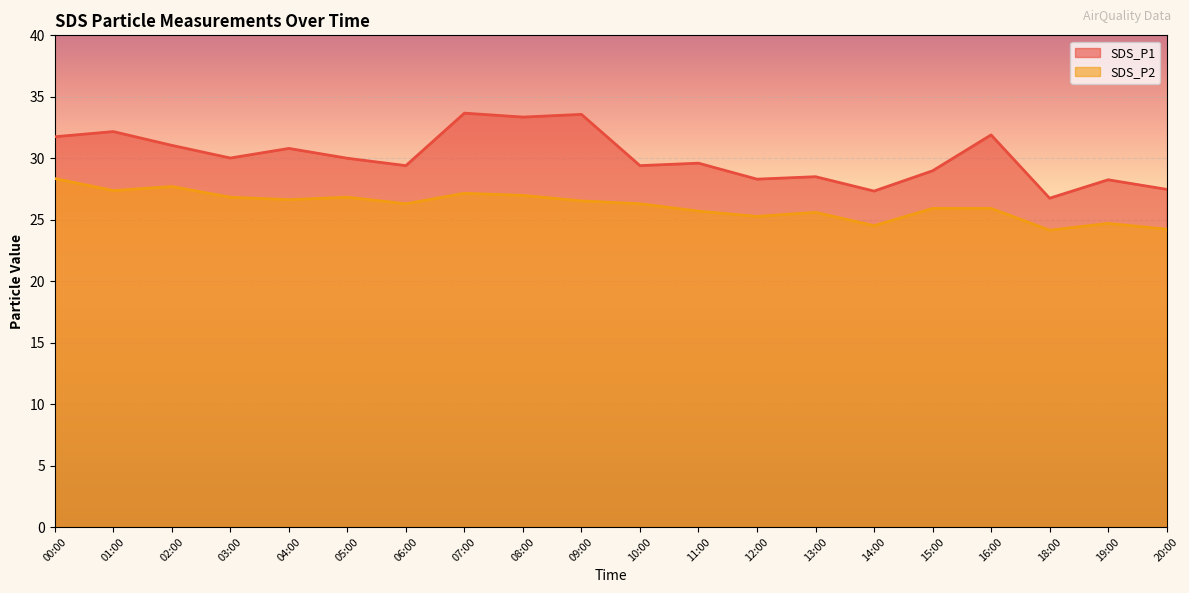

At which label is SDS_P1 closest to 30?

05:00